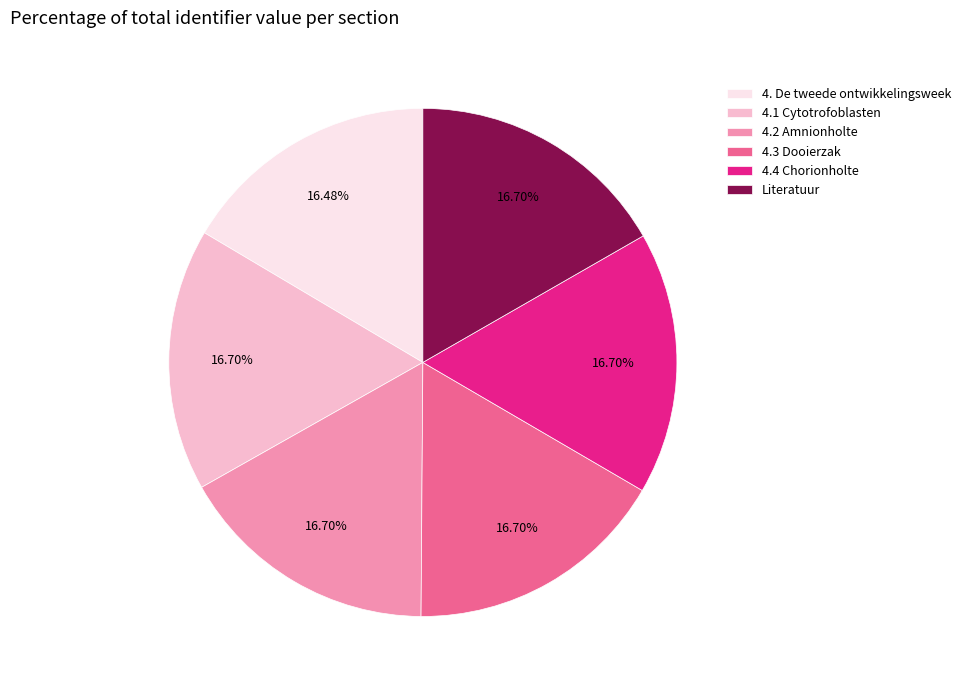

Combined, do 4.2 Amnionholte and 4.1 Cytotrofoblasten account for over 50%?

No